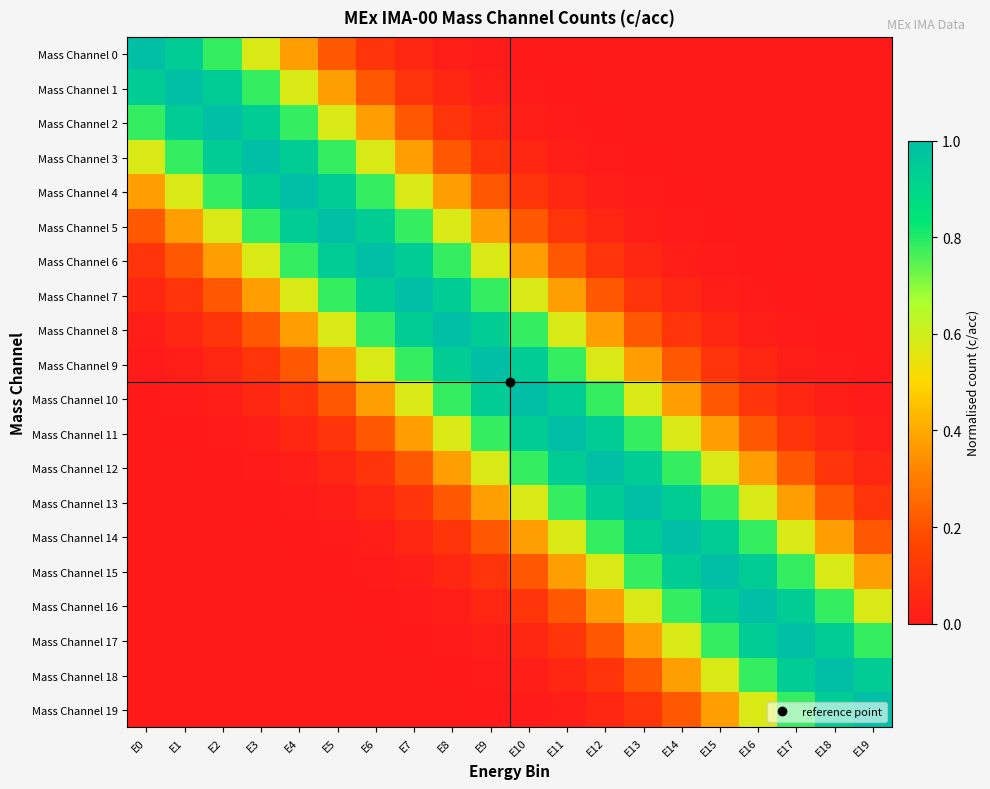

What is the spread (max minus min) of values at E0?

1.0